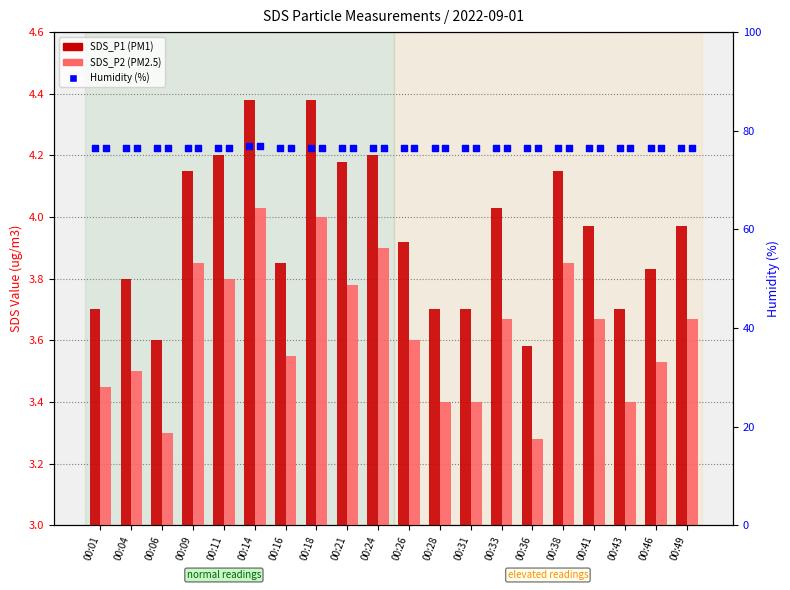

At how many categories does at least one series exceed 6?

20